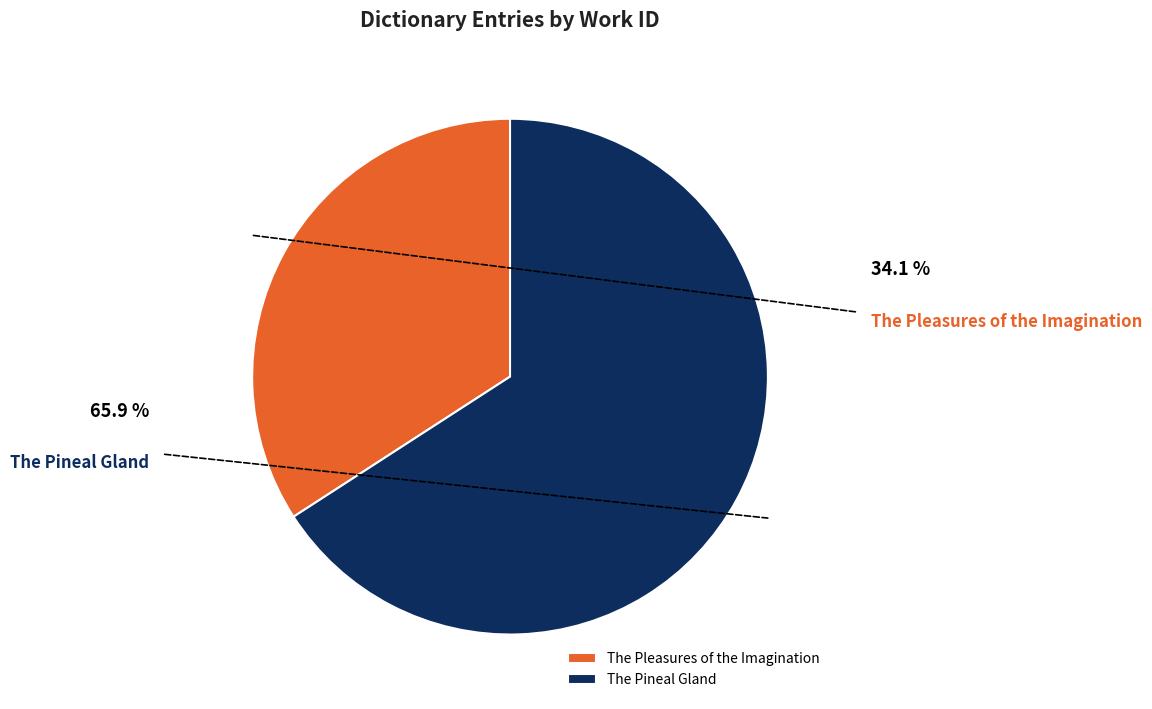

Is the sum of The Pleasures of the Imagination and The Pineal Gland greater than half?

Yes